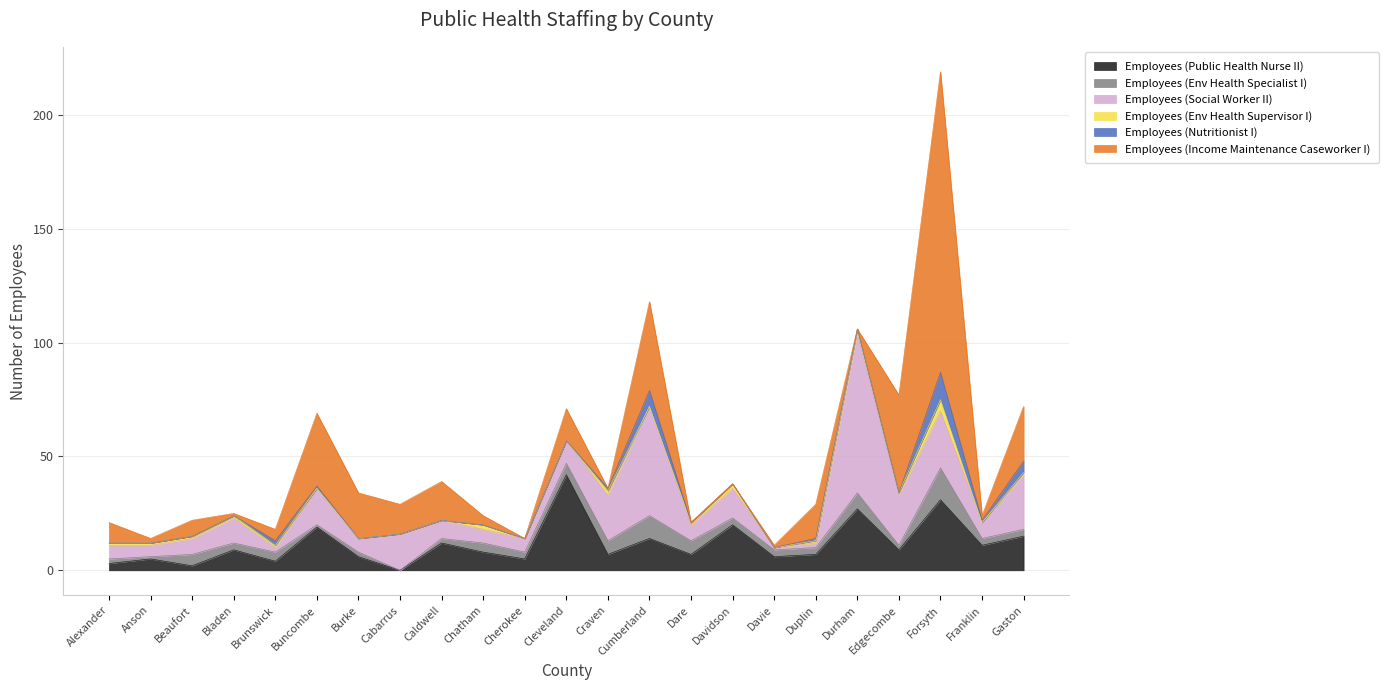

Which series has the widest spread of values?

Employees (Income Maintenance Caseworker I)